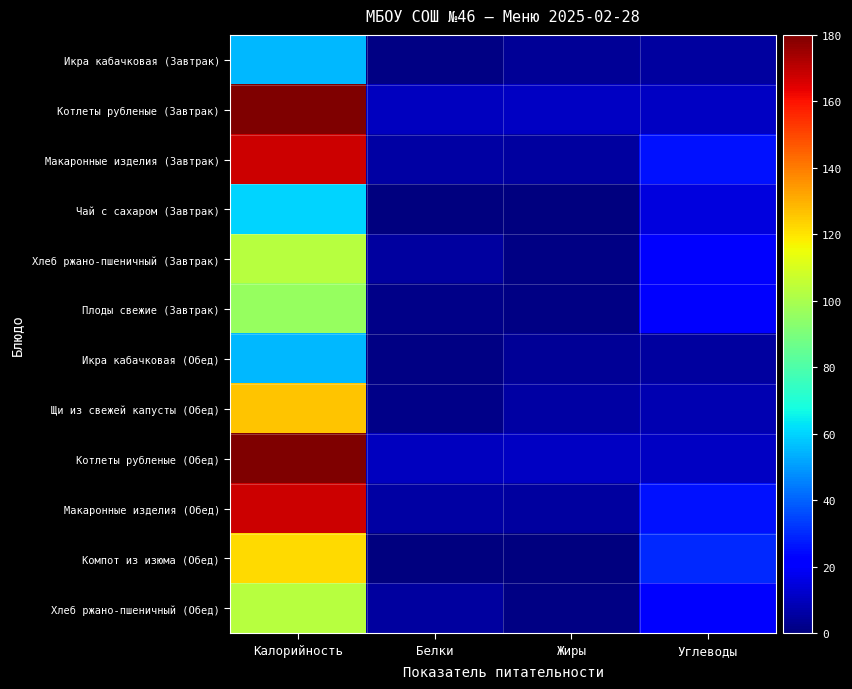

Reading left to right, transcribe all the data shown in this chart.

Икра кабачковая (Завтрак): Калорийность=55	Белки=1	Жиры=4	Углеводы=5
Котлеты рубленые (Завтрак): Калорийность=180	Белки=10	Жиры=11	Углеводы=11
Макаронные изделия (Завтрак): Калорийность=168	Белки=6	Жиры=5	Углеводы=26
Чай с сахаром (Завтрак): Калорийность=60	Белки=0	Жиры=0	Углеводы=15
Хлеб ржано-пшеничный (Завтрак): Калорийность=103	Белки=5	Жиры=1	Углеводы=22
Плоды свежие (Завтрак): Калорийность=96	Белки=2	Жиры=1	Углеводы=21
Икра кабачковая (Обед): Калорийность=55	Белки=1	Жиры=4	Углеводы=5
Щи из свежей капусты (Обед): Калорийность=126	Белки=2	Жиры=6	Углеводы=8
Котлеты рубленые (Обед): Калорийность=180	Белки=10	Жиры=11	Углеводы=11
Макаронные изделия (Обед): Калорийность=168	Белки=6	Жиры=5	Углеводы=26
Компот из изюма (Обед): Калорийность=122	Белки=0	Жиры=0	Углеводы=30
Хлеб ржано-пшеничный (Обед): Калорийность=103	Белки=5	Жиры=1	Углеводы=22